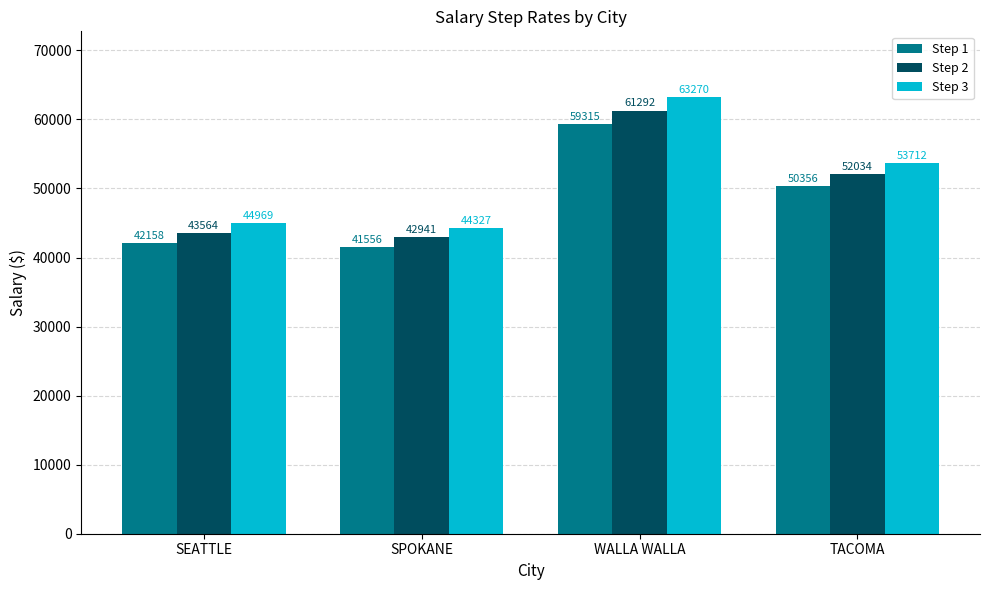

At which label does Step 2 reach its minimum?

SPOKANE